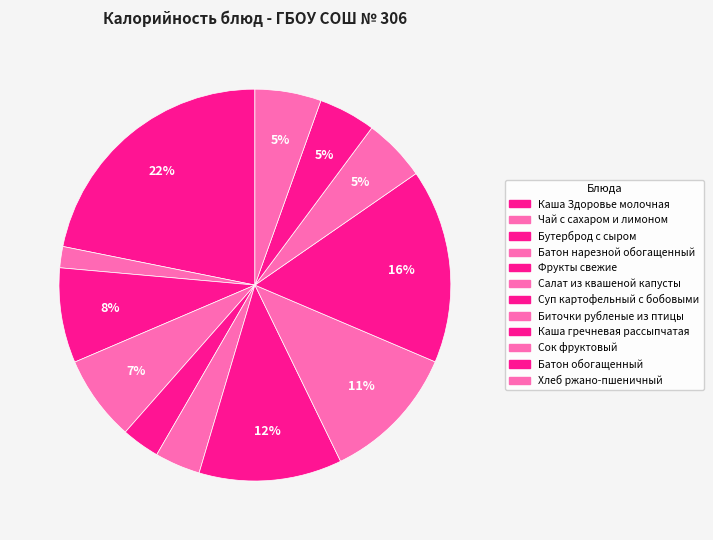

To the nearest percent, what is the difference between the Батон нарезной обогащенный and Каша гречневая рассыпчатая slice percentages?

9%